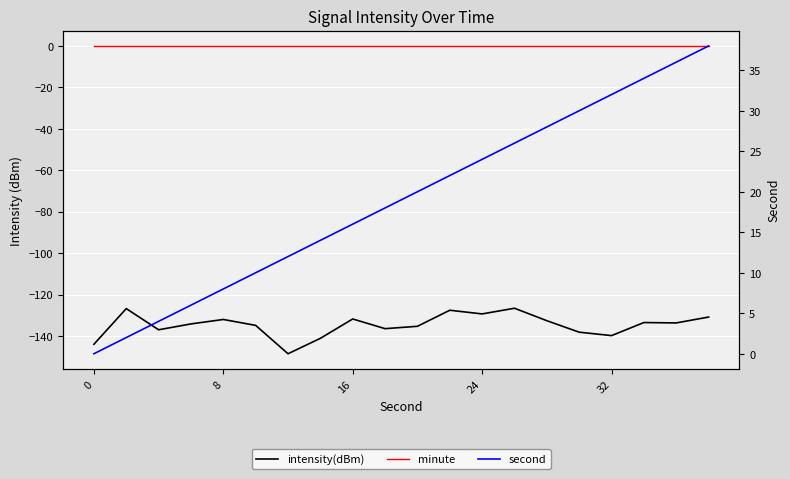

In intensity(dBm), how many points are lower than both neighbors (excluding endpoints)?

6